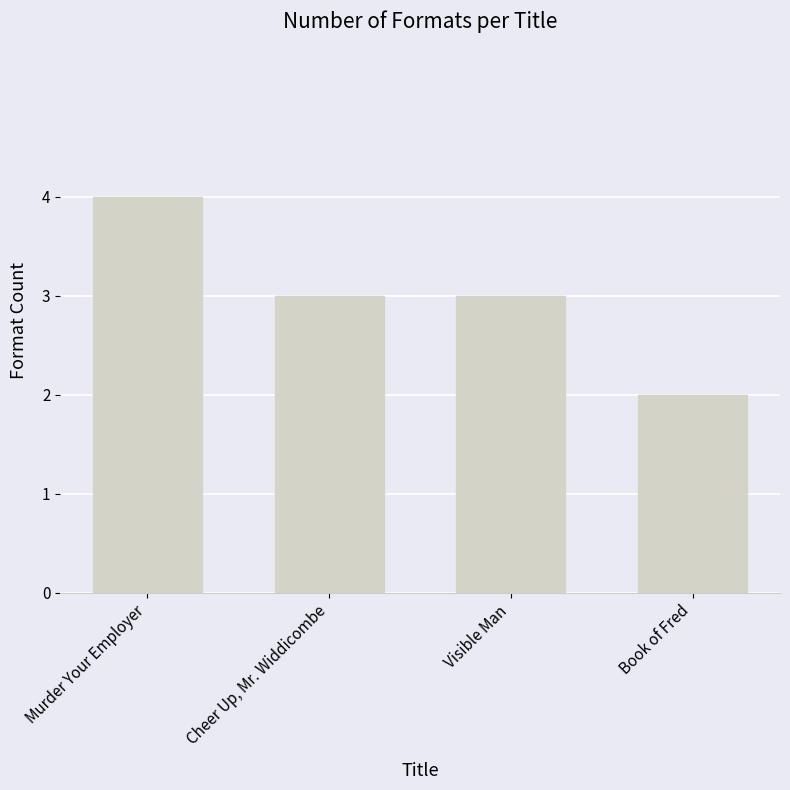

What is the maximum value shown in the chart?

4